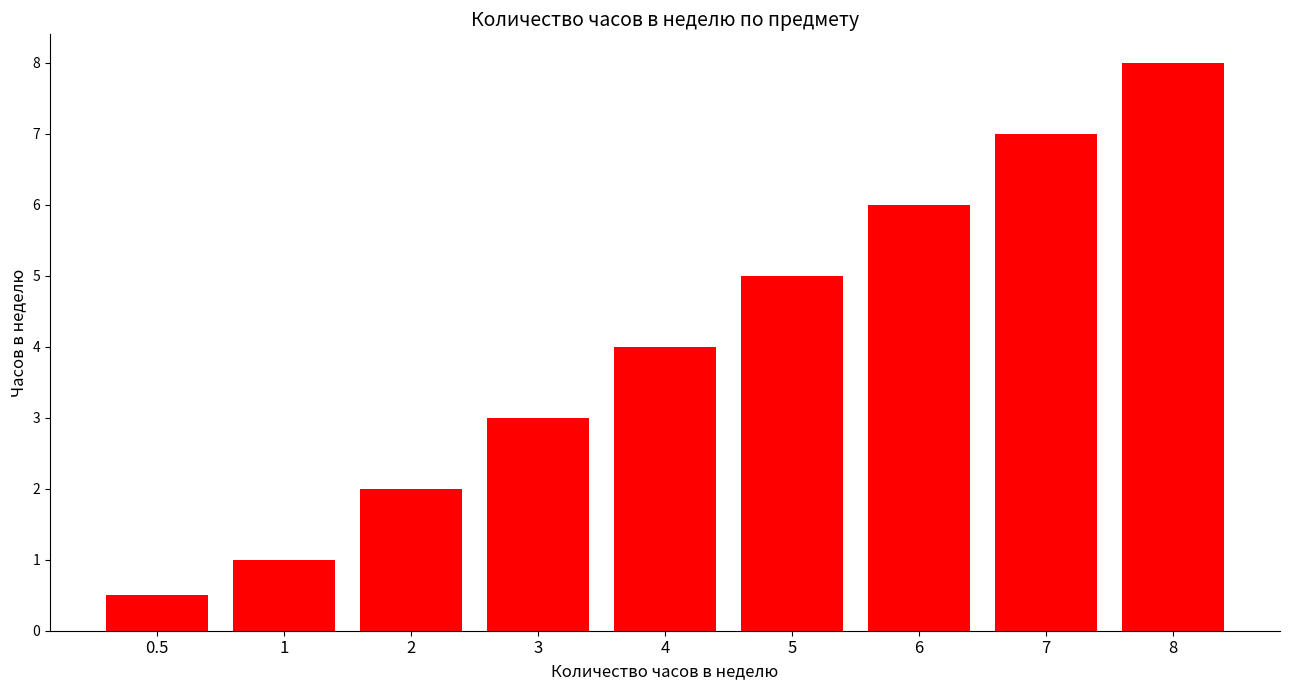

Reading left to right, what are all the values shown in this chart?

0.5=0.5	1=1.0	2=2.0	3=3.0	4=4.0	5=5.0	6=6.0	7=7.0	8=8.0